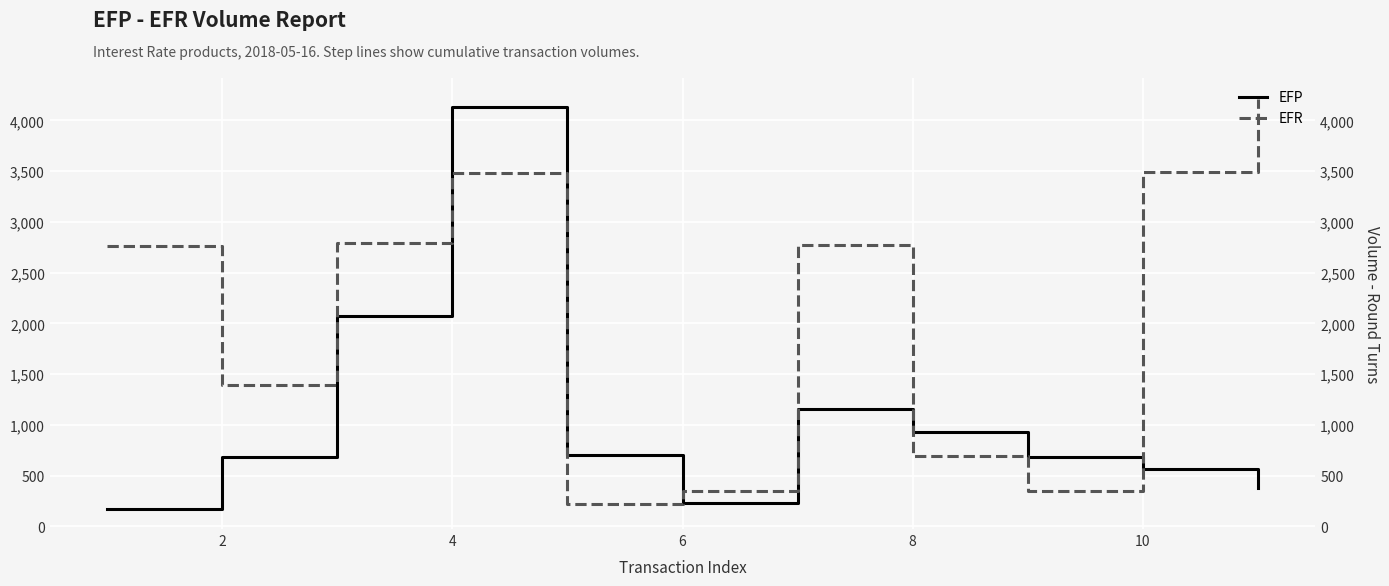

List the series in order of their overall mean, lowest first.

EFP, EFR